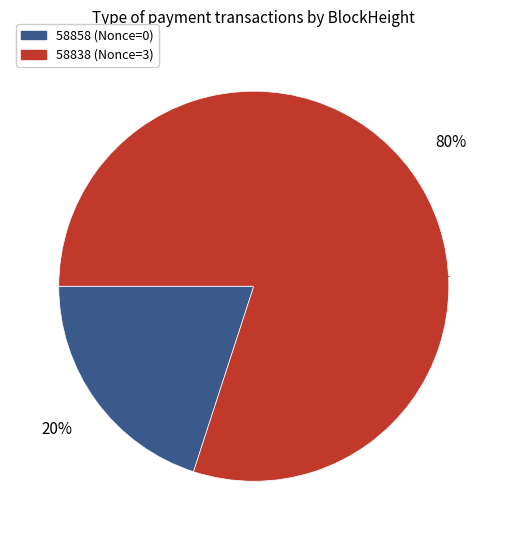

Is there a majority slice in this chart?

Yes